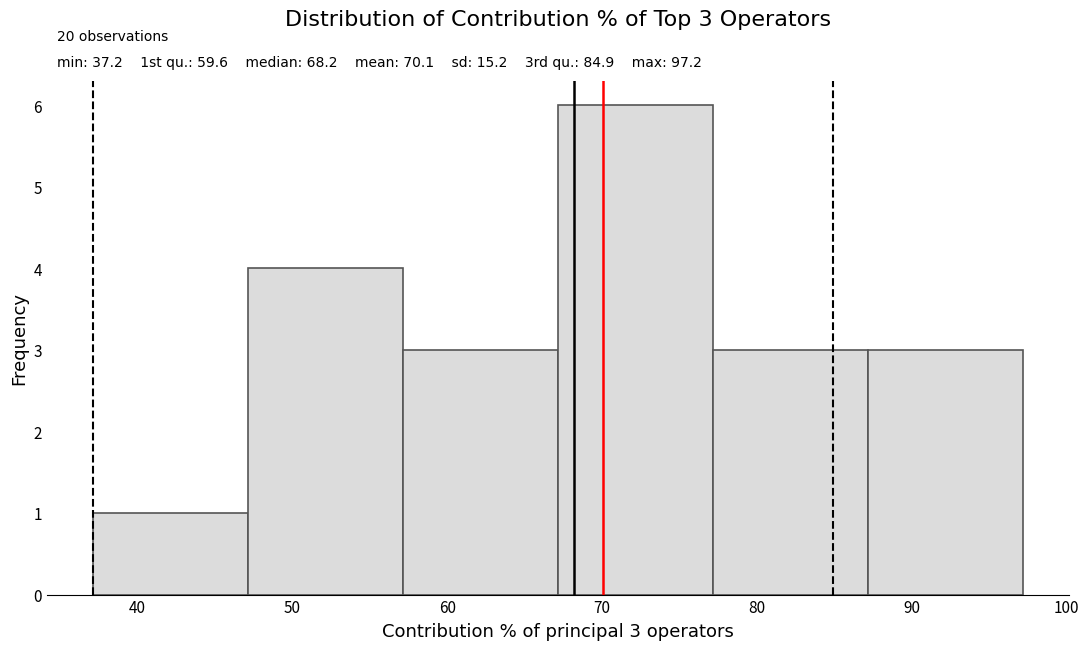

Over which range of the x-axis is the bar tallest?

67 to 77